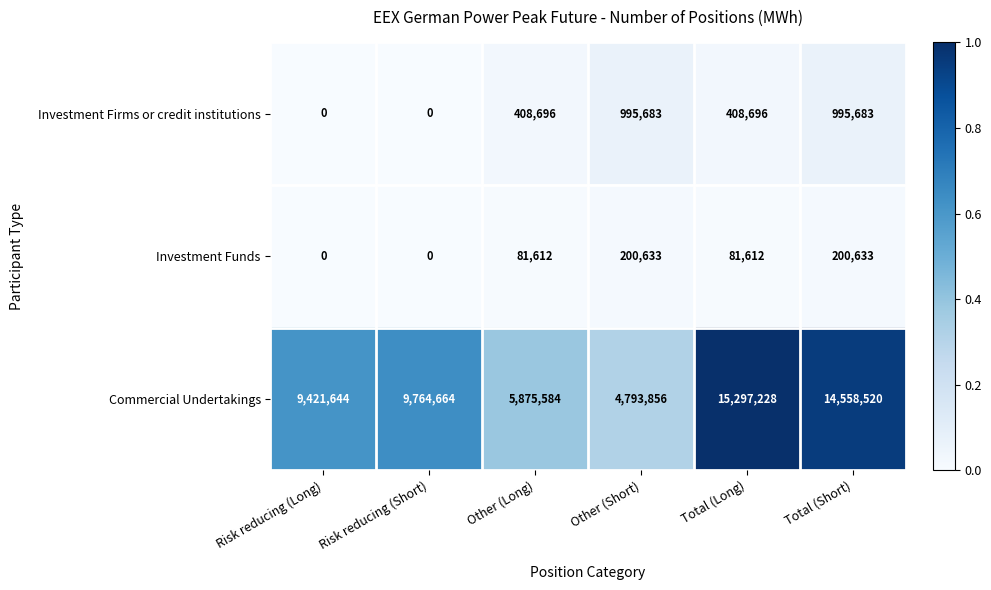

Is it true that Investment Firms or credit institutions equals -504837 at Risk reducing (Short)?

False